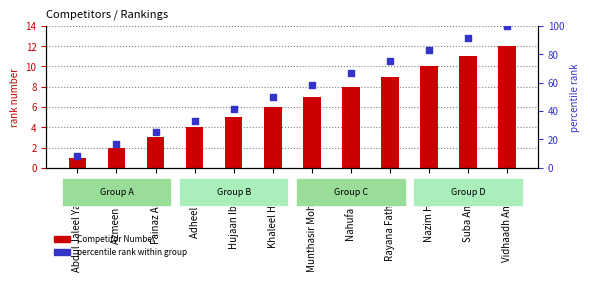

What is the total value across all series at Fainaz Aishath?

28.0